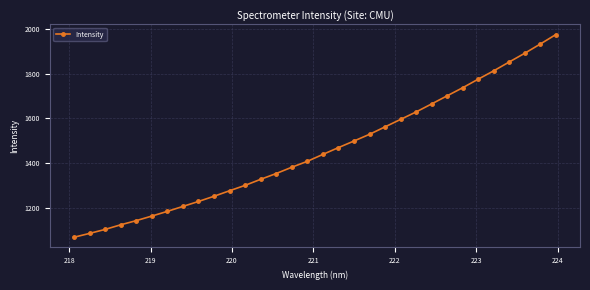

True or false: there are more than 2 points higher than both neighbors.

False